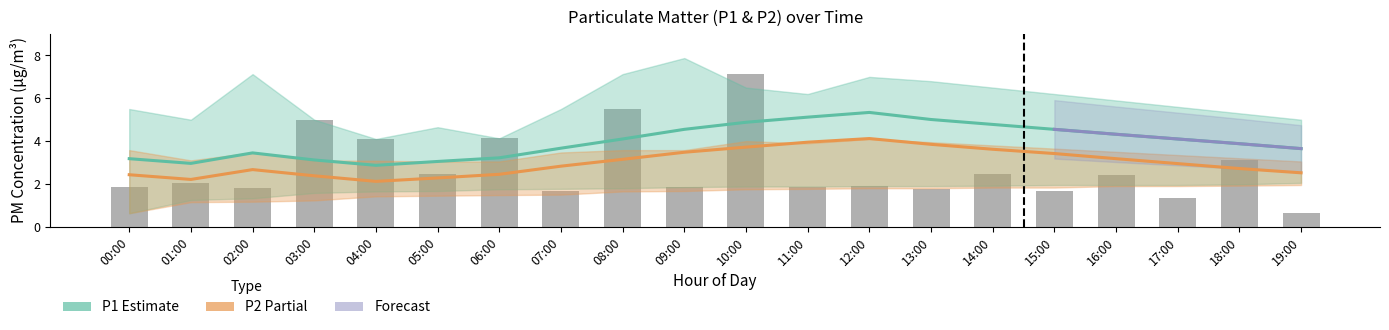

The value of P1_lower at 16:00 is 1.9. True or false?

True